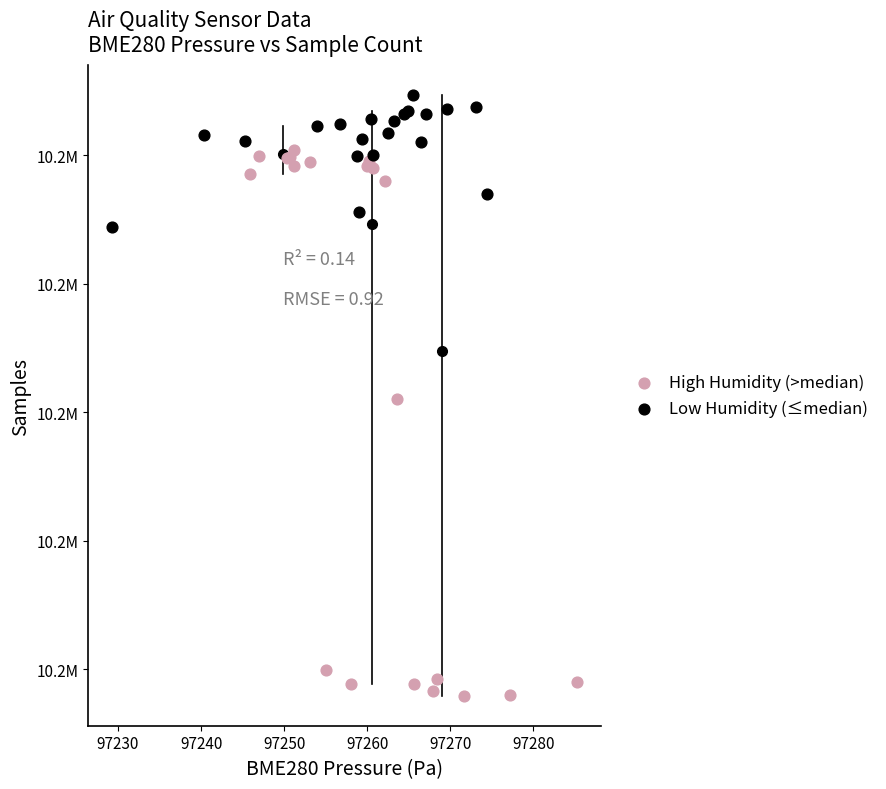

Which series reaches the minimum Y coordinate?

High Humidity (>median)